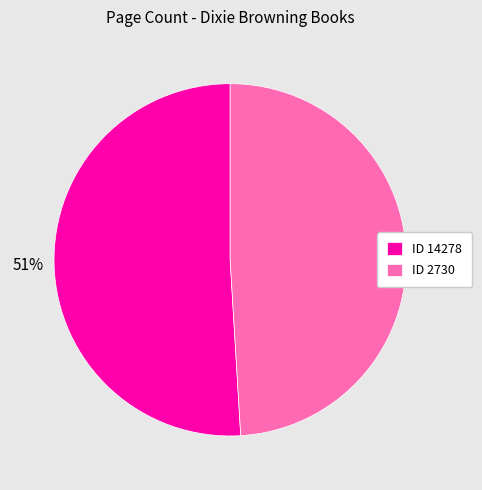

Does any single category account for the majority?

Yes